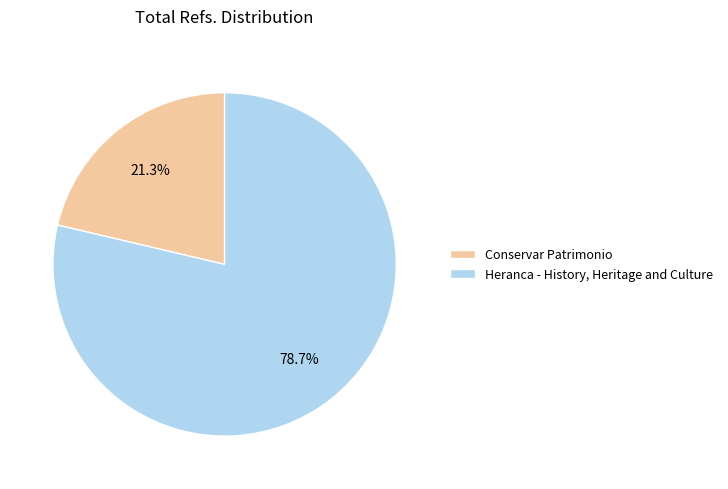

To the nearest percent, what percentage of the pie is Heranca - History, Heritage and Culture?

79%